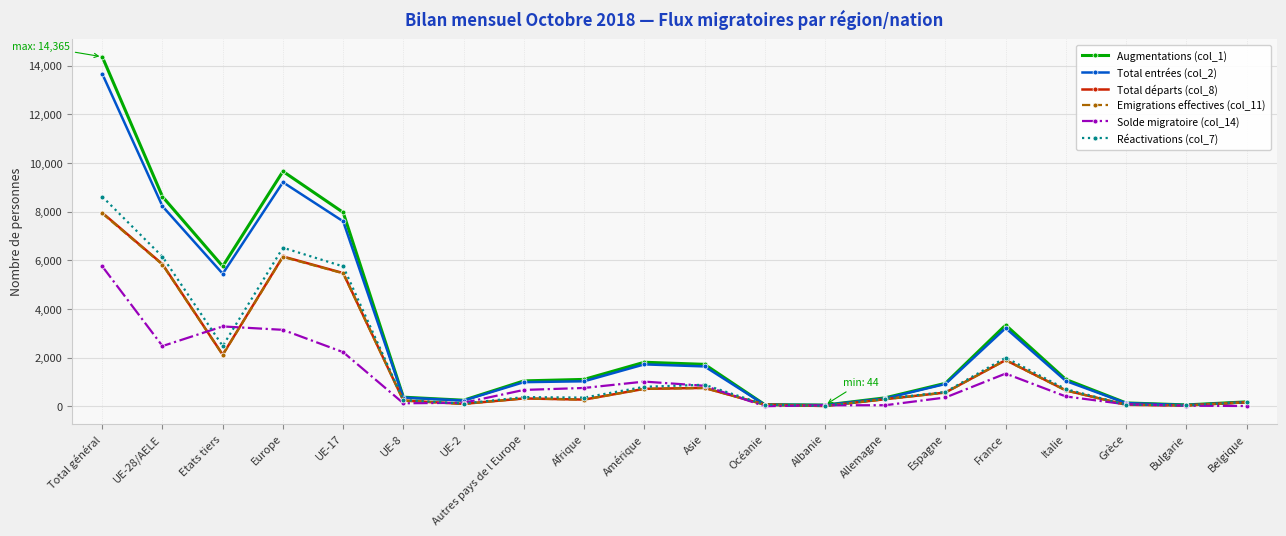

Which category has the highest value across all series?

Total général